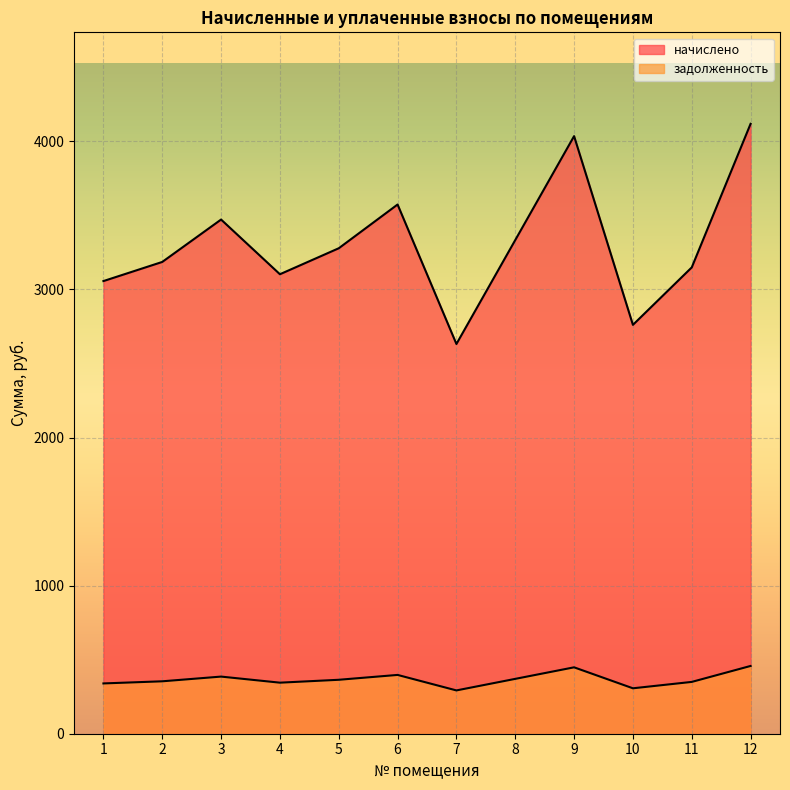

Reading left to right, what are all the values shown in this chart?

начислено: 3056.5	3185.7	3472.0	3102.7	3278.1	3573.5	2631.7	3333.5	4035.2	2760.9	3148.8	4118.4
задолженность: 339.6	354.0	385.8	344.7	364.2	397.1	292.4	370.4	448.4	306.8	349.9	457.6